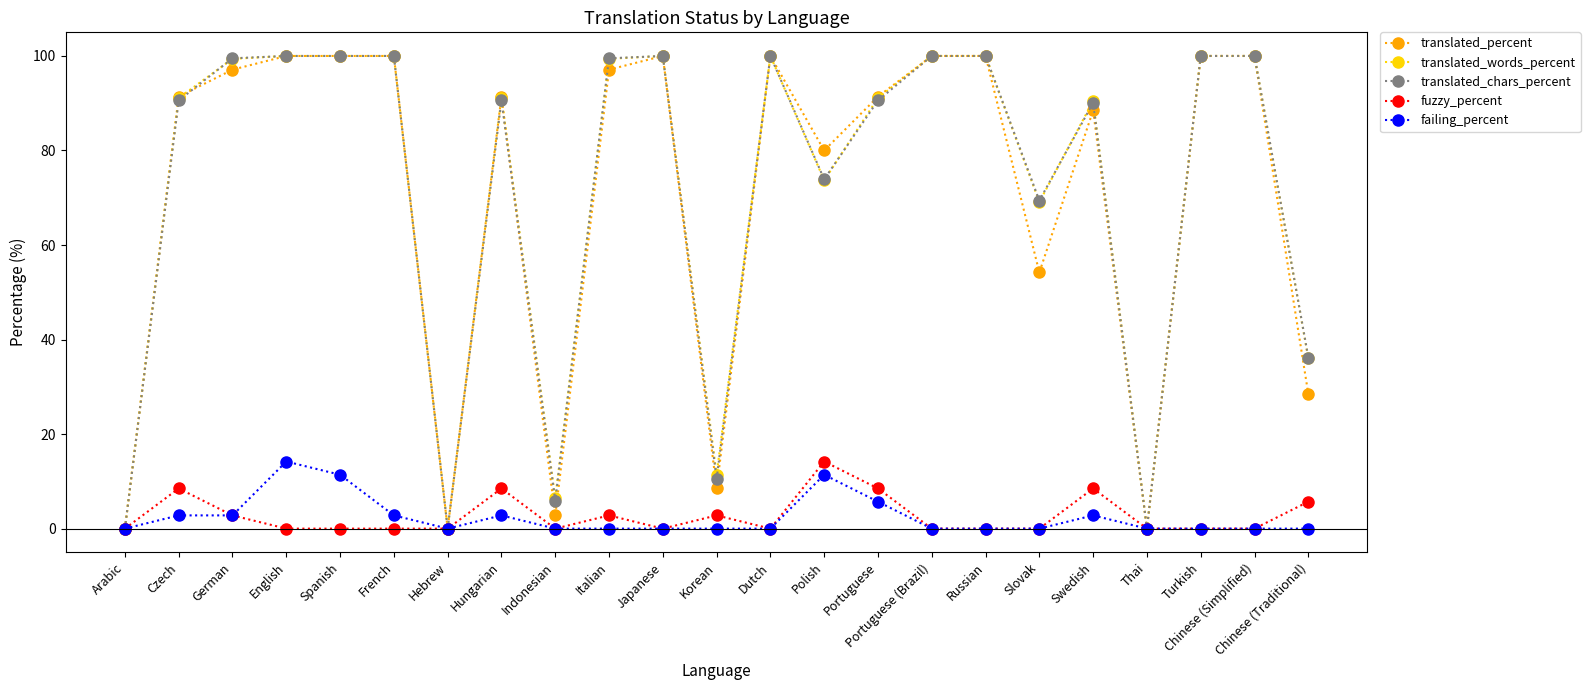

True or false: translated_words_percent has more than 2 interior local peaks.

True